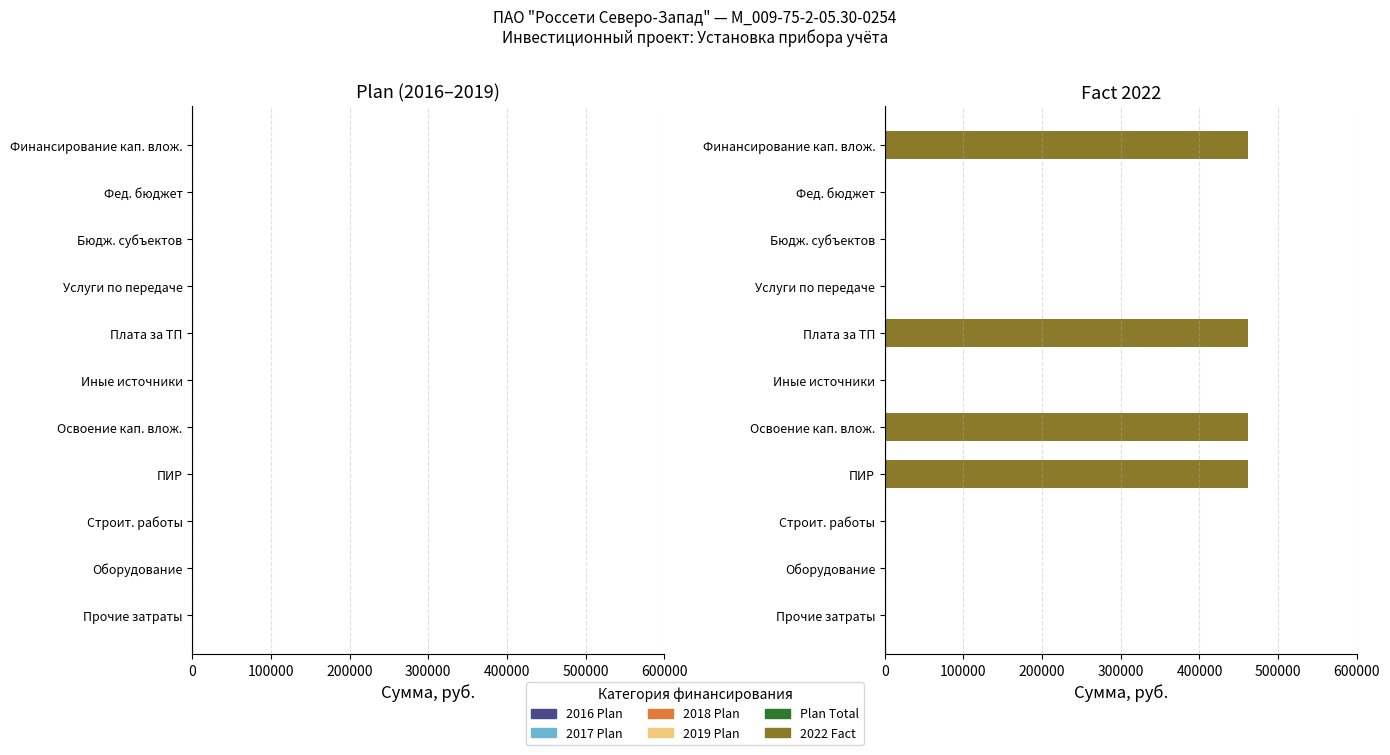

What is the greatest value displayed?

461800